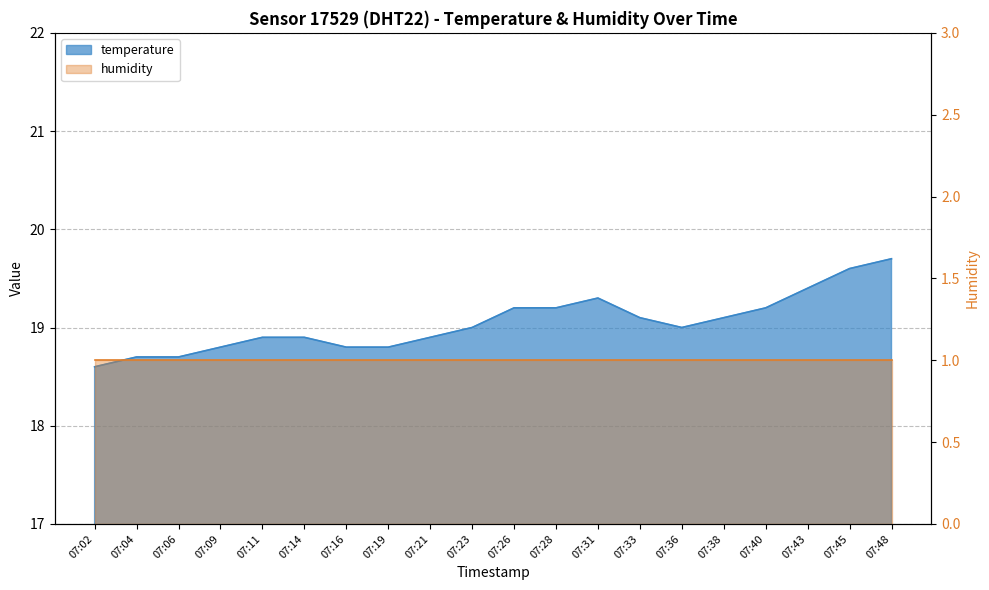

What is the maximum value shown in the chart?

19.7